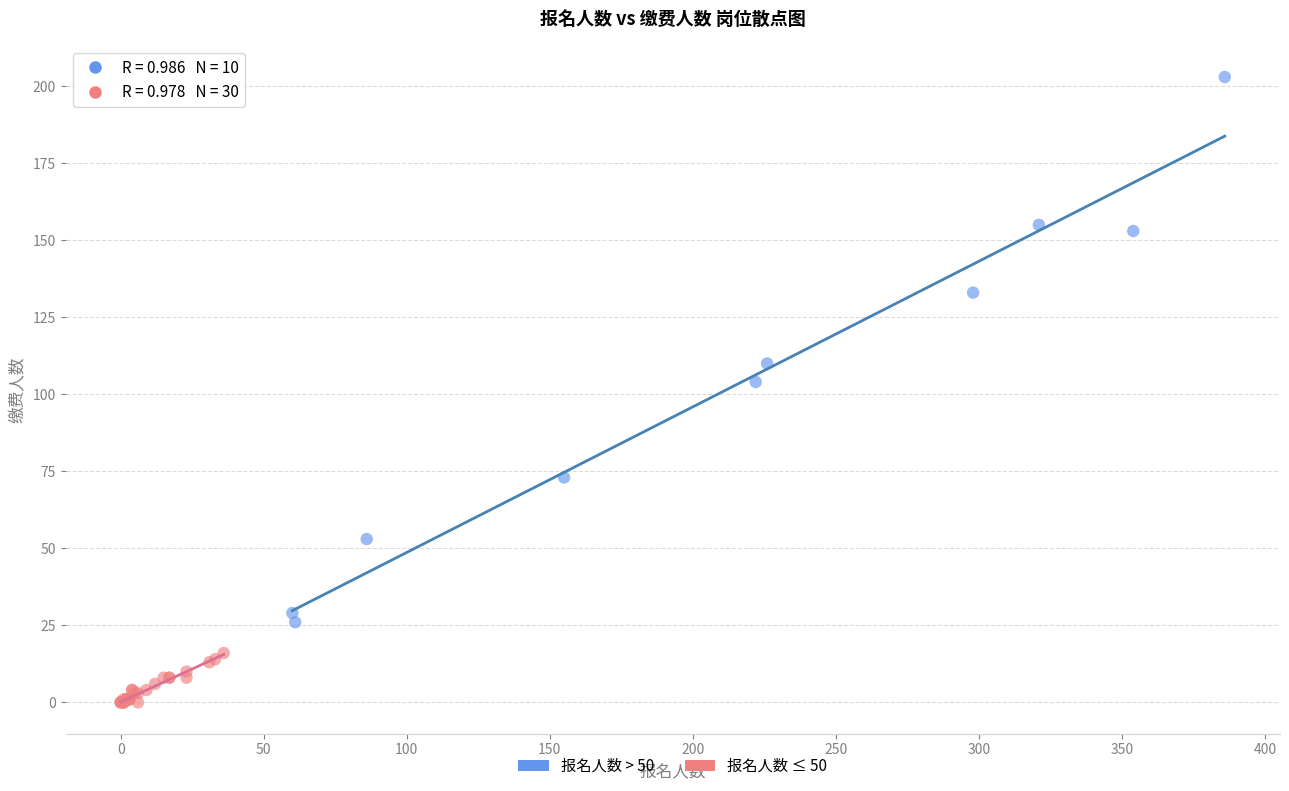

Which series reaches the minimum Y coordinate?

报名人数 ≤ 50